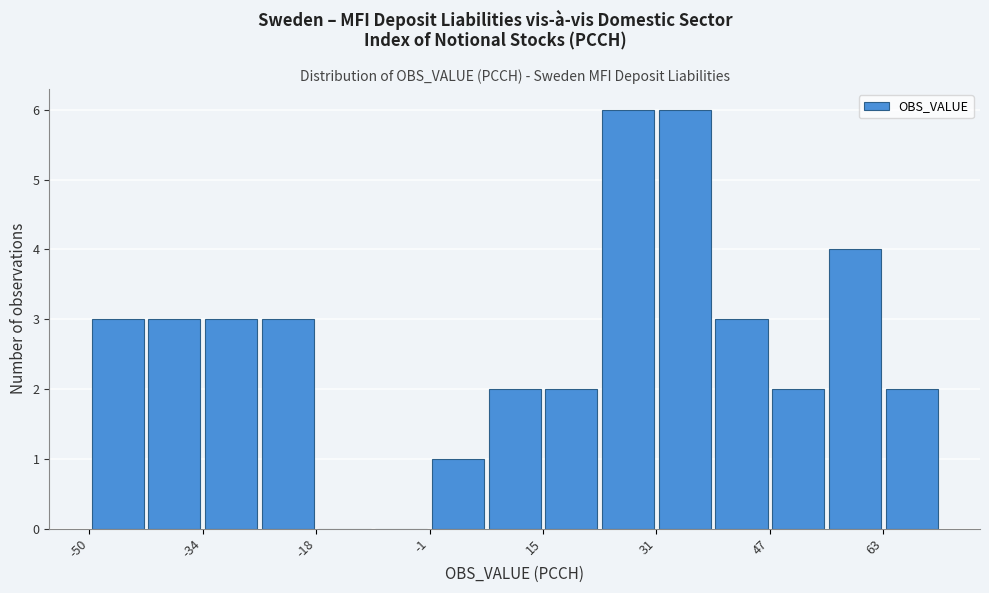

Reading left to right, list every bar in this chart as the range it spans on the x-axis followed by its height. Neither the bar edges nor the heights are printed on the chart, so give them approximately, as read against the axes.

-50 to -42: 3
-42 to -34: 3
-34 to -26: 3
-26 to -18: 3
-18 to -10: 0
-10 to -2: 0
-2 to 6: 1
6 to 14: 2
14 to 22: 2
22 to 30: 6
30 to 40: 6
40 to 48: 3
48 to 56: 2
56 to 64: 4
64 to 72: 2